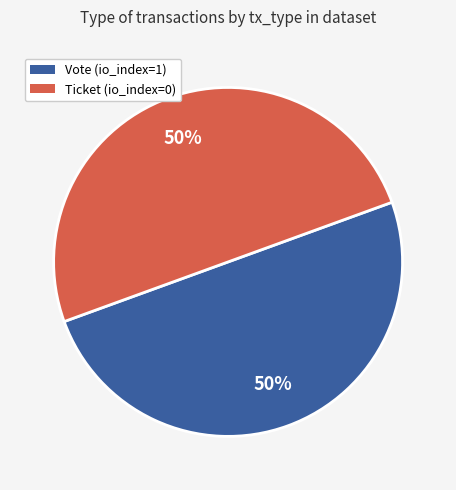

Is the sum of Ticket and Vote greater than half?

Yes